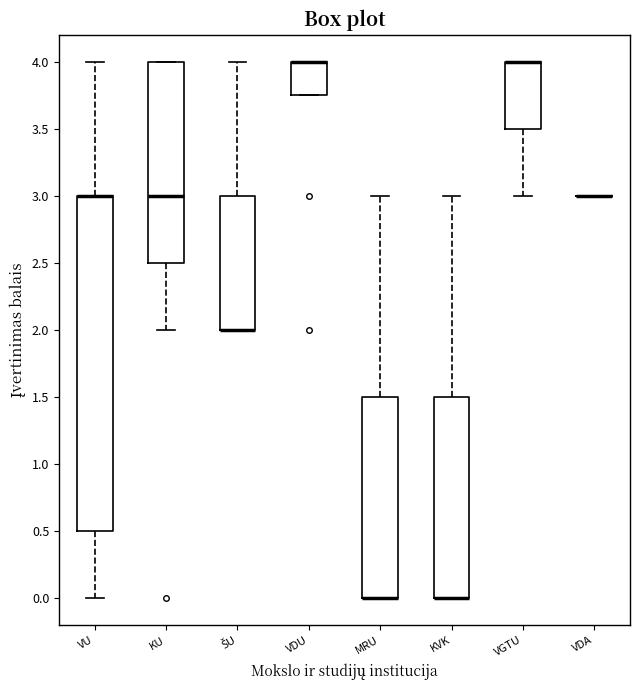

Which box is the tallest, from its lower edge to its upper edge?

VU